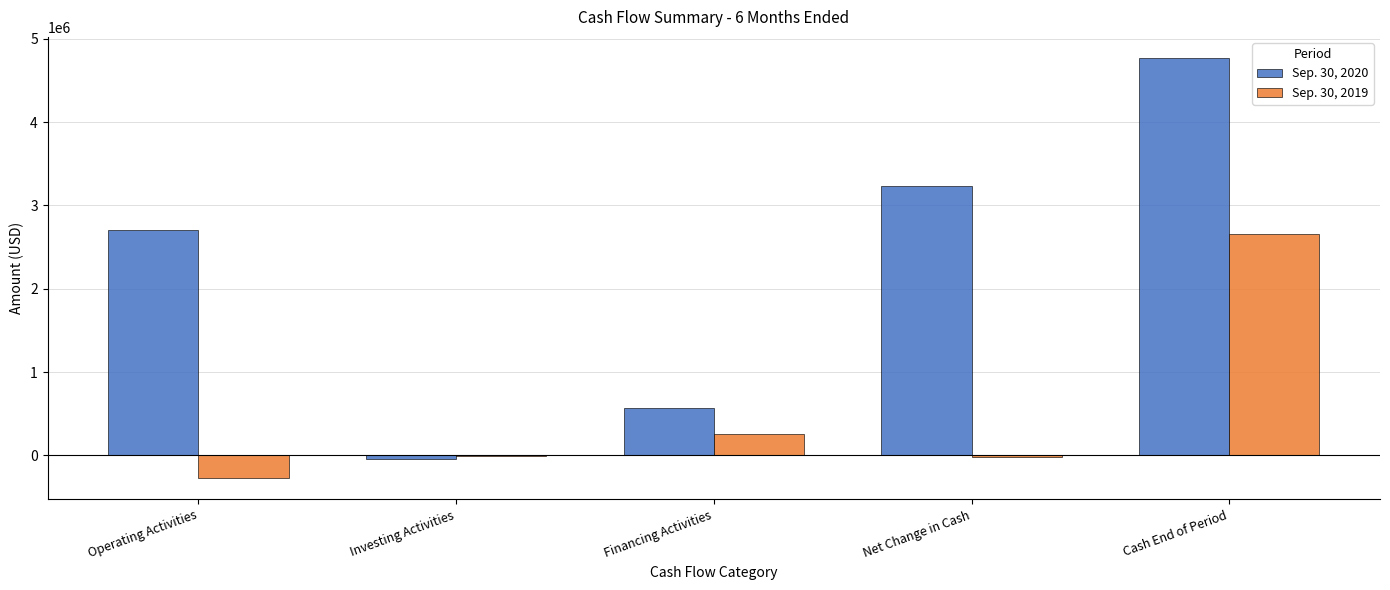

What is the greatest value displayed?

4770661